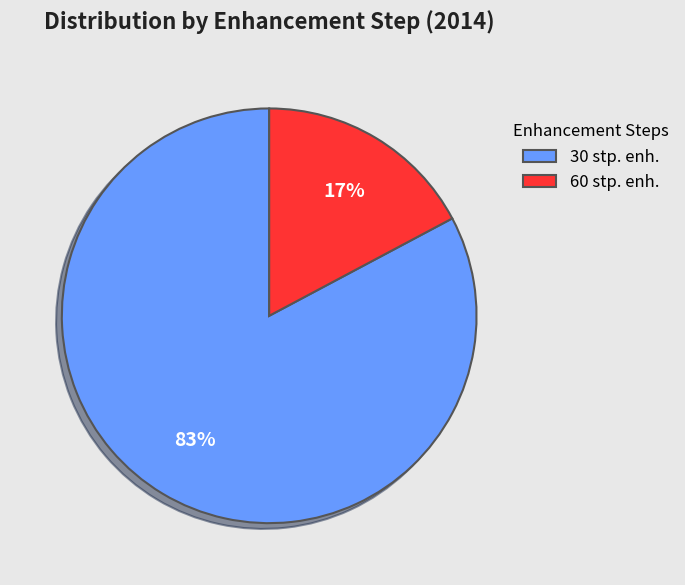

What is the largest slice in the pie chart?

30 stp. enh.